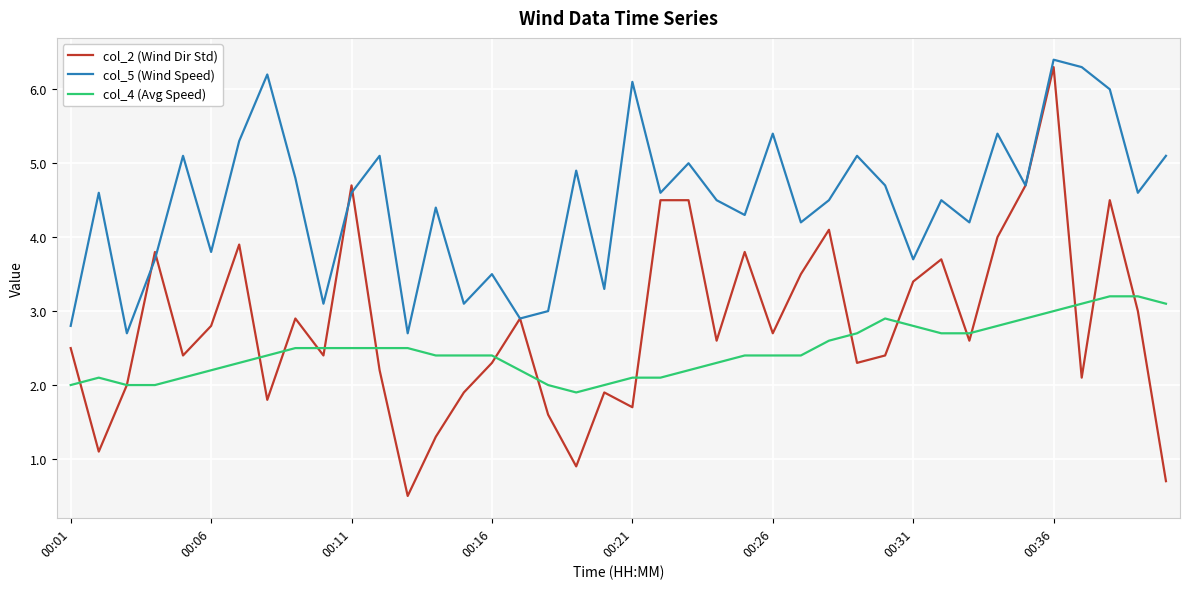

True or false: col_4 (Avg Speed) and col_5 (Wind Speed) intersect in this chart.

False